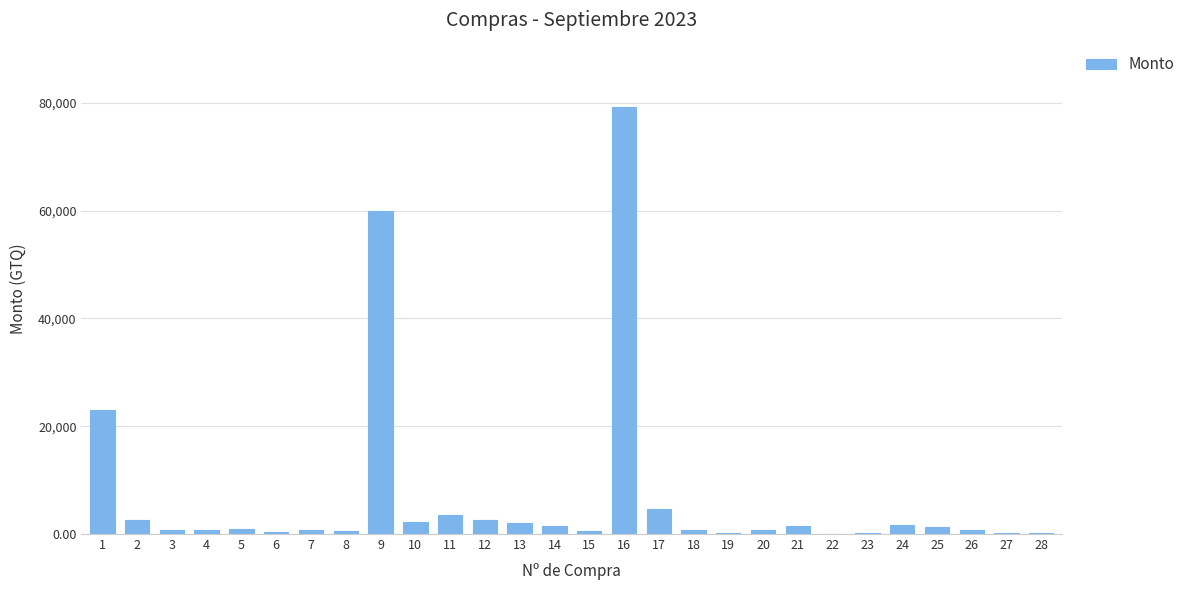

What is the maximum value shown in the chart?

79245.7